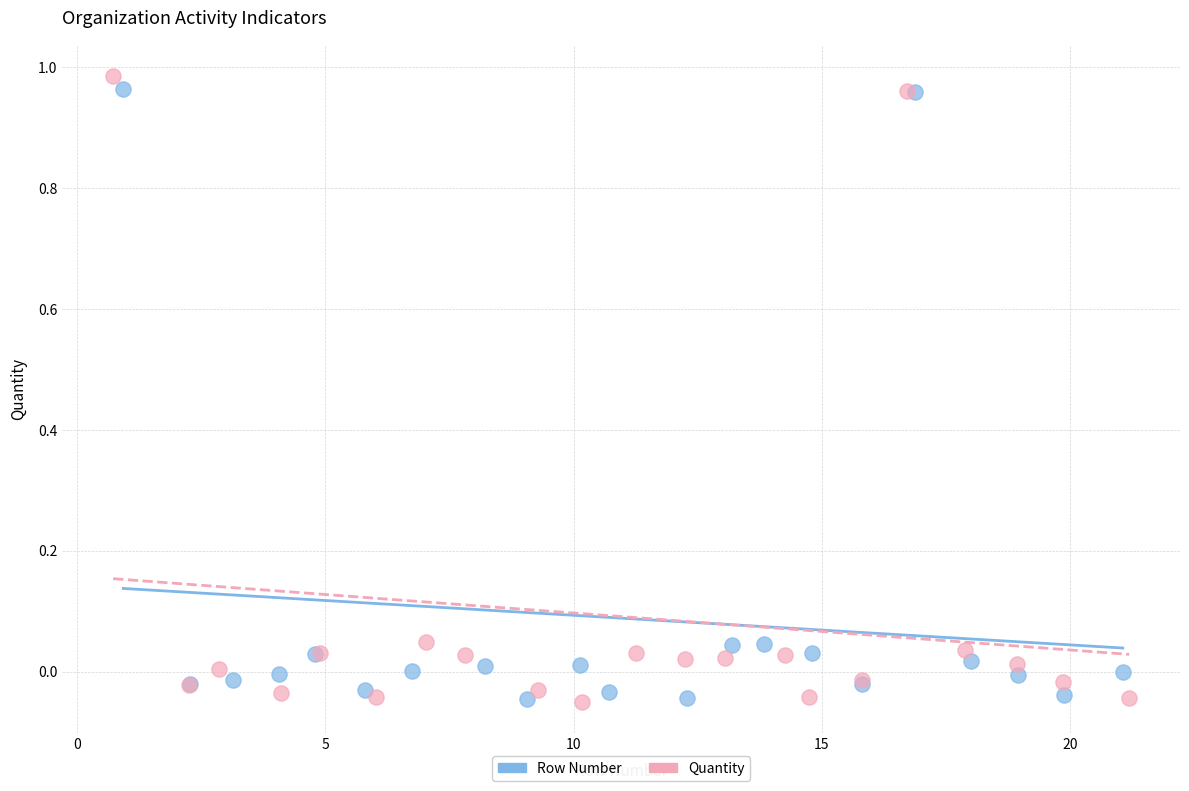

Which series has the widest spread of Y values?

Quantity